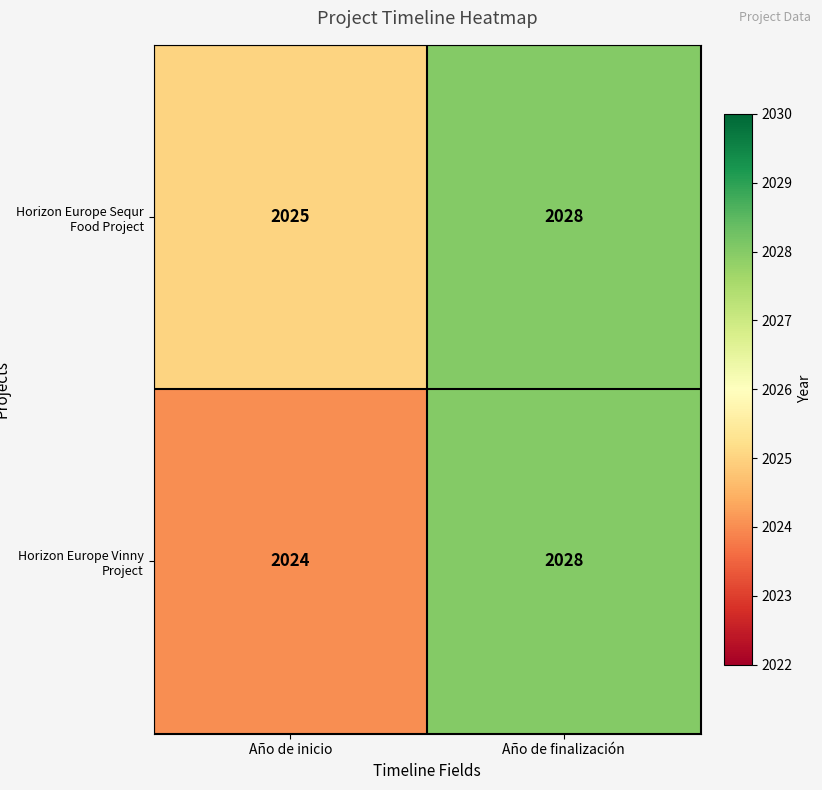

Which series has the largest total across all categories?

Horizon Europe Sequr Food Project